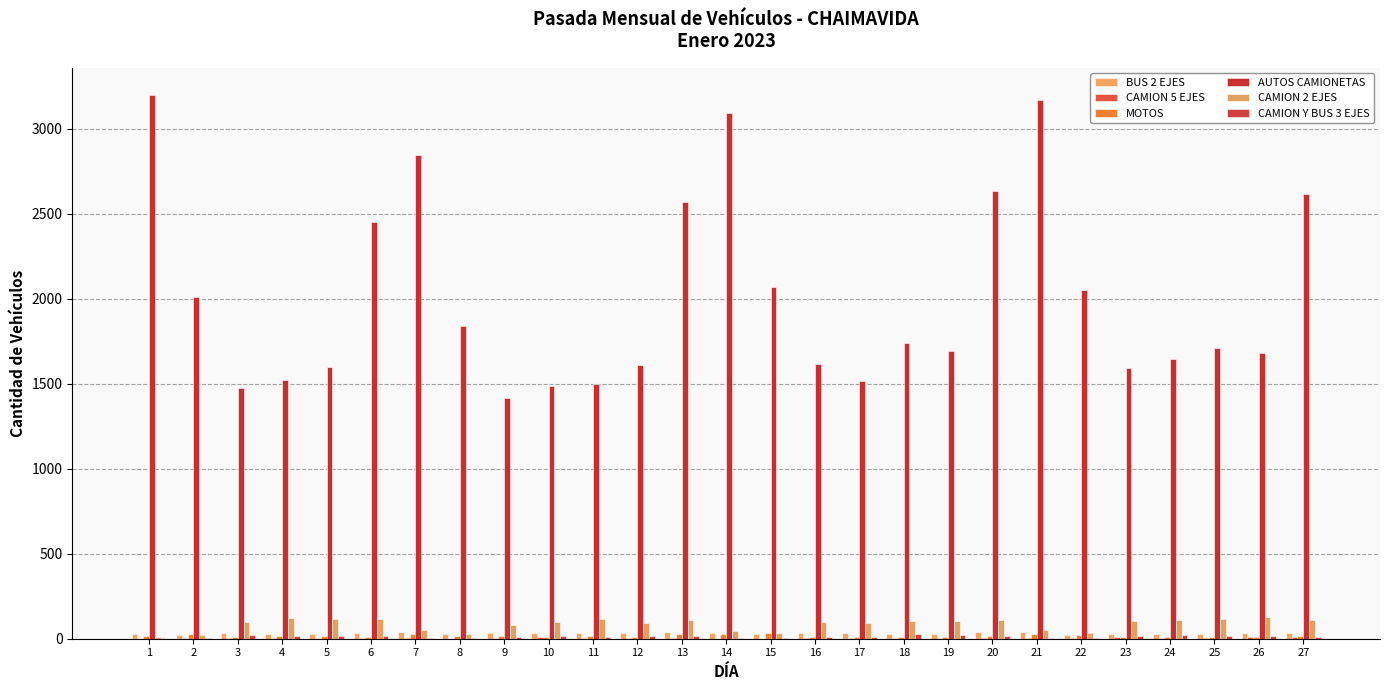

Rank the series at 7 from highest to lowest value.

AUTOS CAMIONETAS, CAMION 2 EJES, BUS 2 EJES, MOTOS, CAMION Y BUS 3 EJES, CAMION 5 EJES